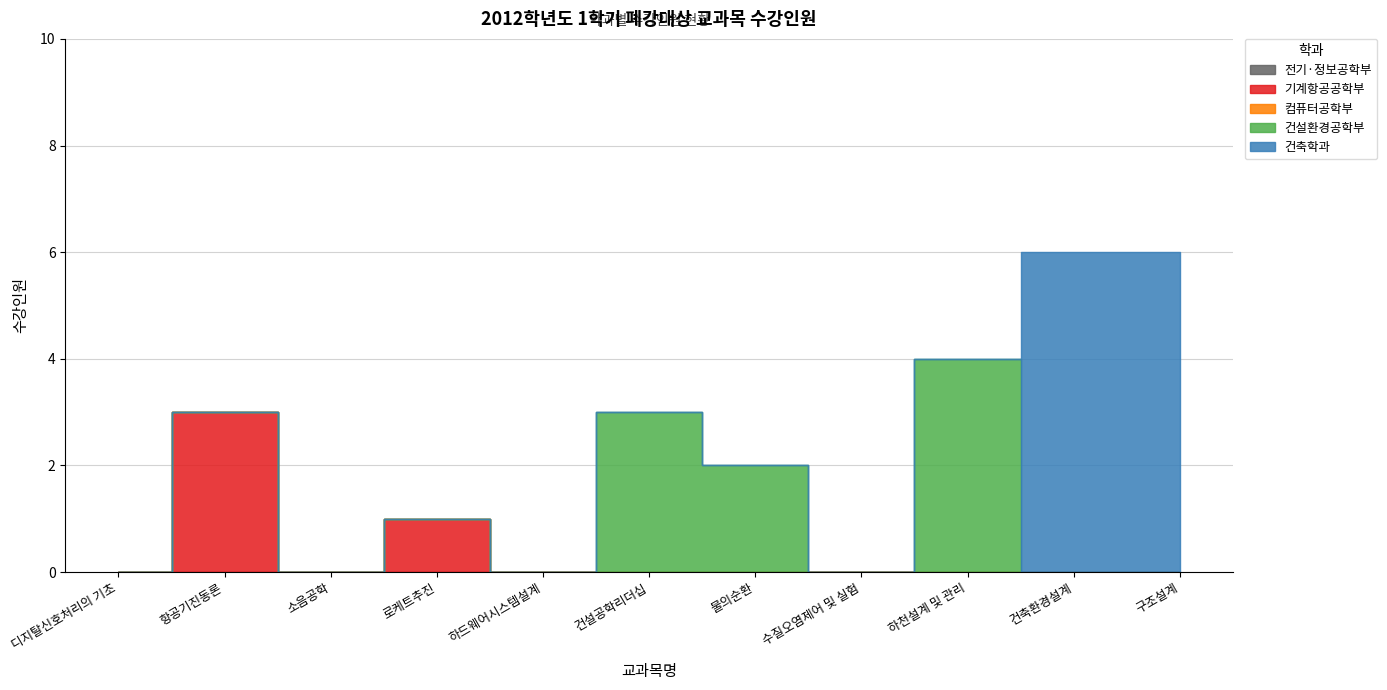

Does the chart display data point markers on the line(s)?

No